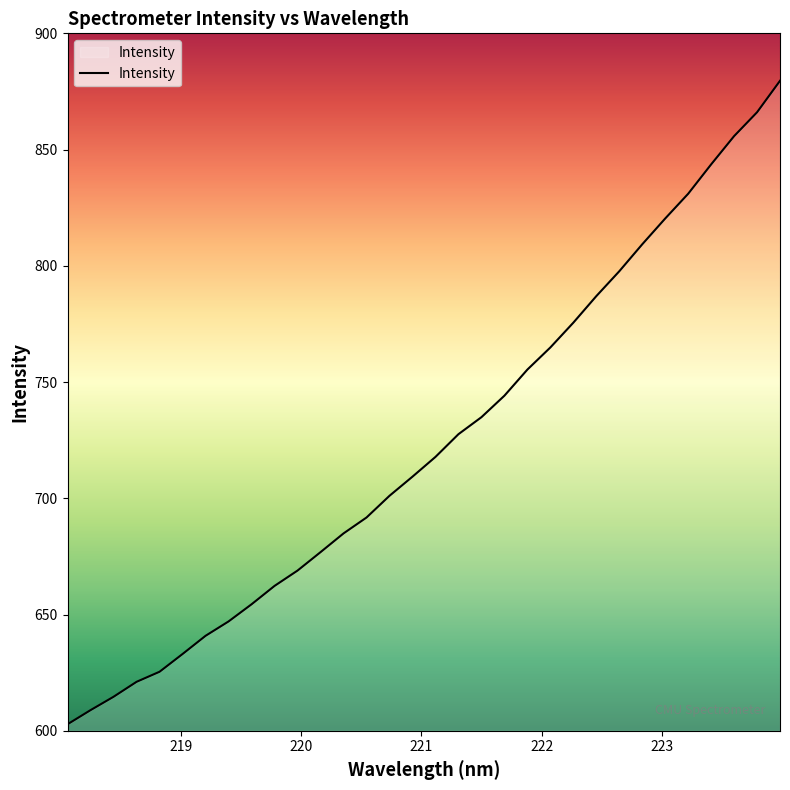

True or false: there are more than 0 points higher than both neighbors.

False